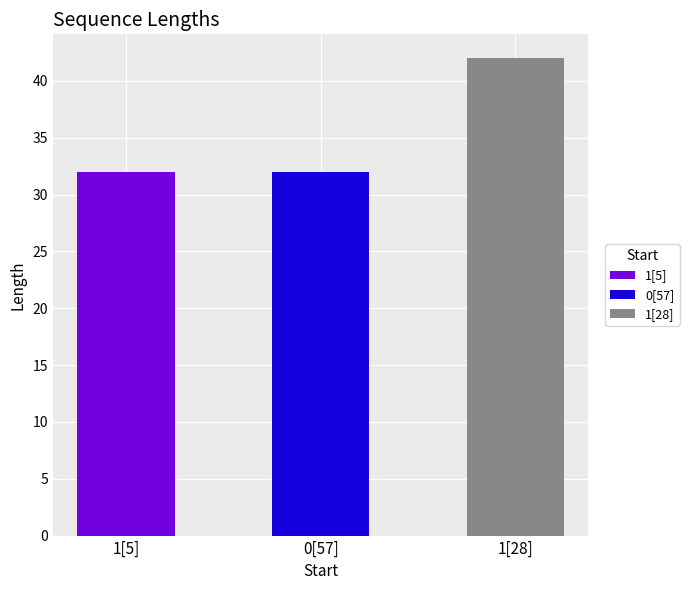

Does the chart contain any negative values?

No